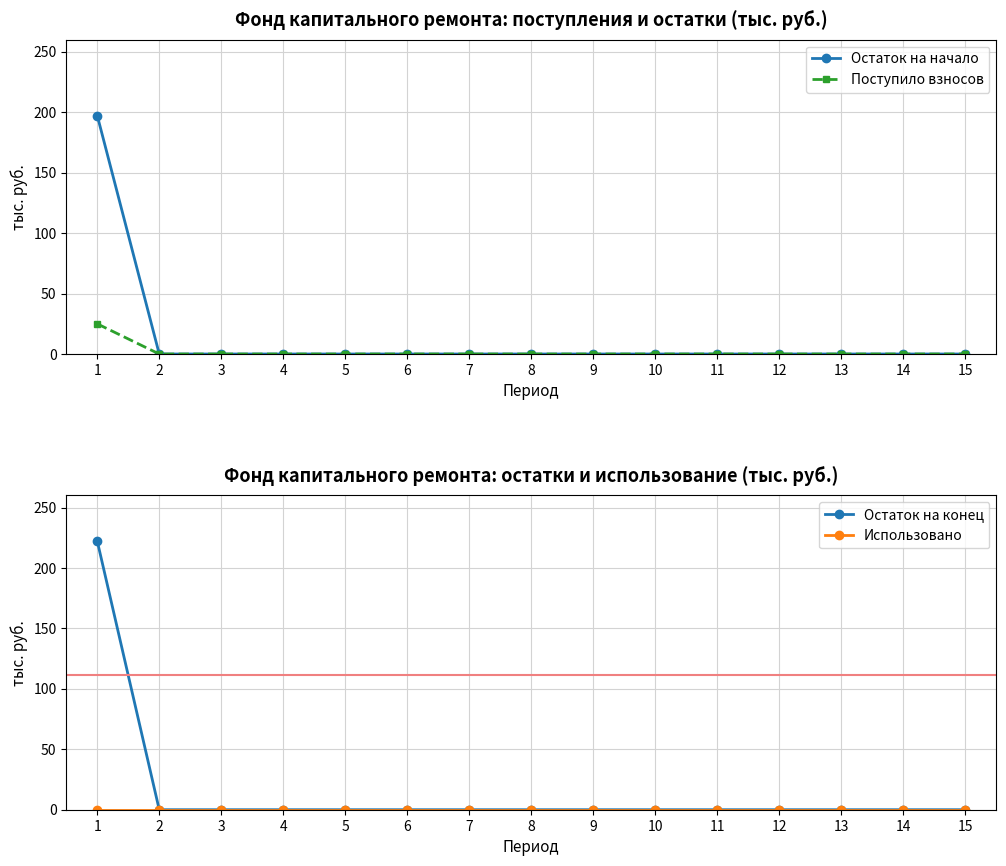

Reading left to right, list all the values displayed in this chart.

Остаток на начало: 197.3	0.0	0.0	0.0	0.0	0.0	0.0	0.0	0.0	0.0	0.0	0.0	0.0	0.0	0.0
Поступило взносов: 25.0	0.0	0.0	0.0	0.0	0.0	0.0	0.0	0.0	0.0	0.0	0.0	0.0	0.0	0.0
Остаток на конец: 222.3	0.0	0.0	0.0	0.0	0.0	0.0	0.0	0.0	0.0	0.0	0.0	0.0	0.0	0.0
Использовано: 0.0	0.0	0.0	0.0	0.0	0.0	0.0	0.0	0.0	0.0	0.0	0.0	0.0	0.0	0.0